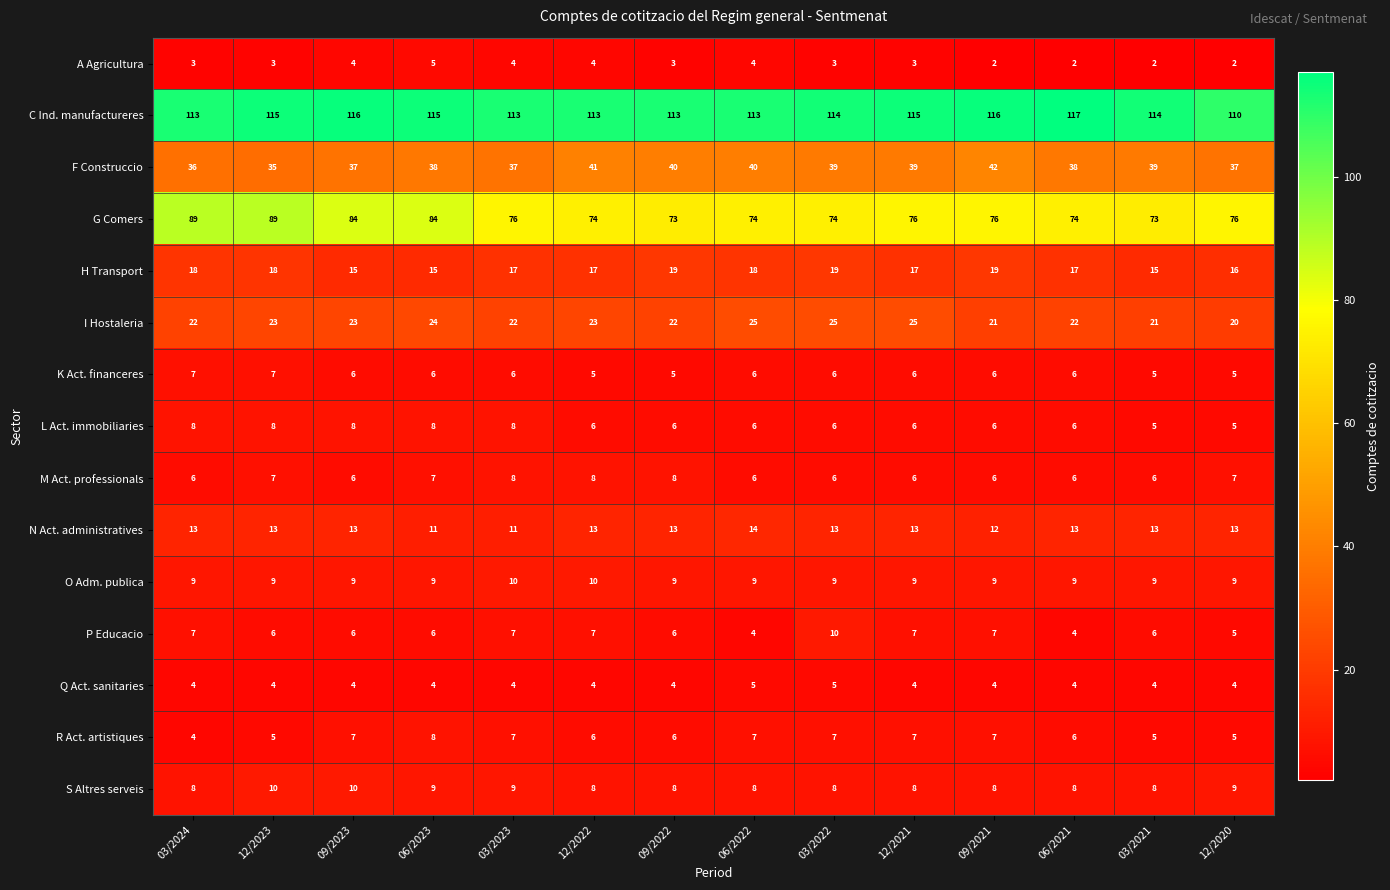

What is the sum of the C Ind. manufactureres values at 12/2021 and 12/2022?

228